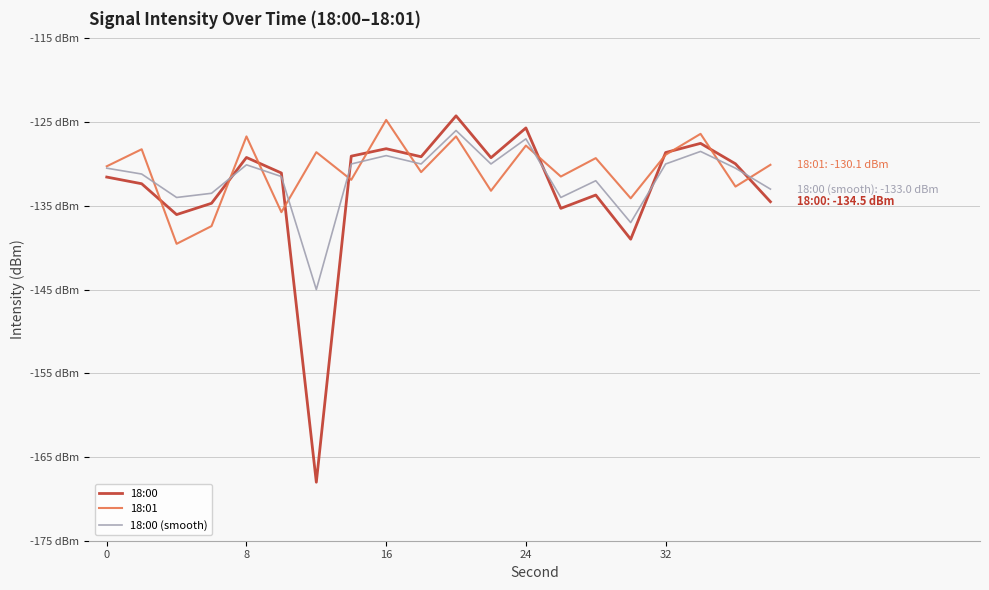

Does the chart display data point markers on the line(s)?

No